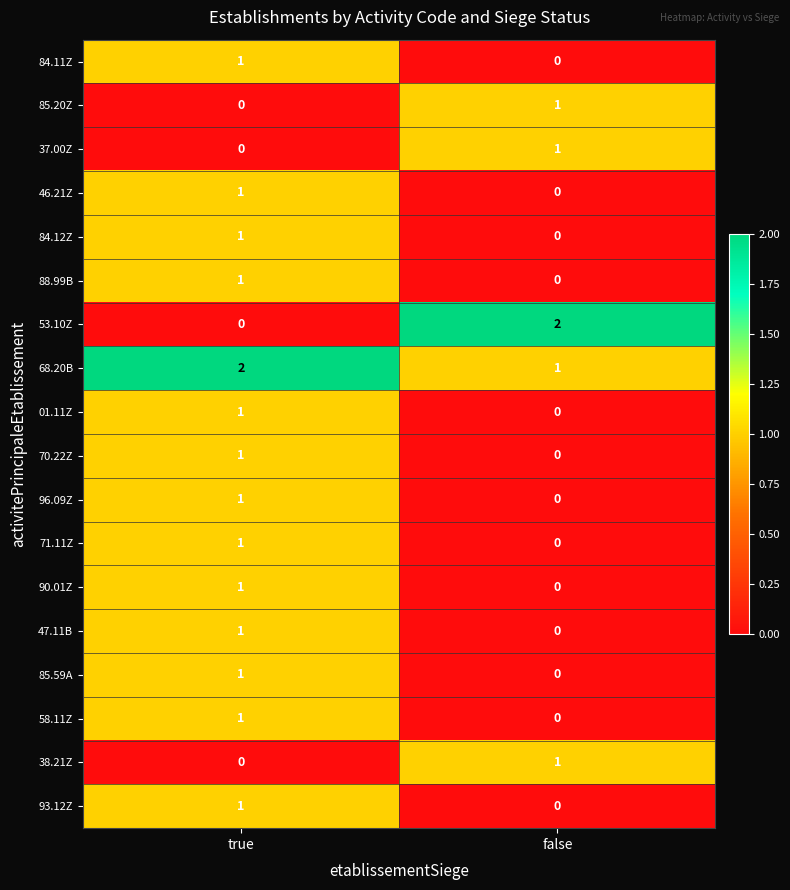

Where is 84.11Z nearest to the value 0?

false